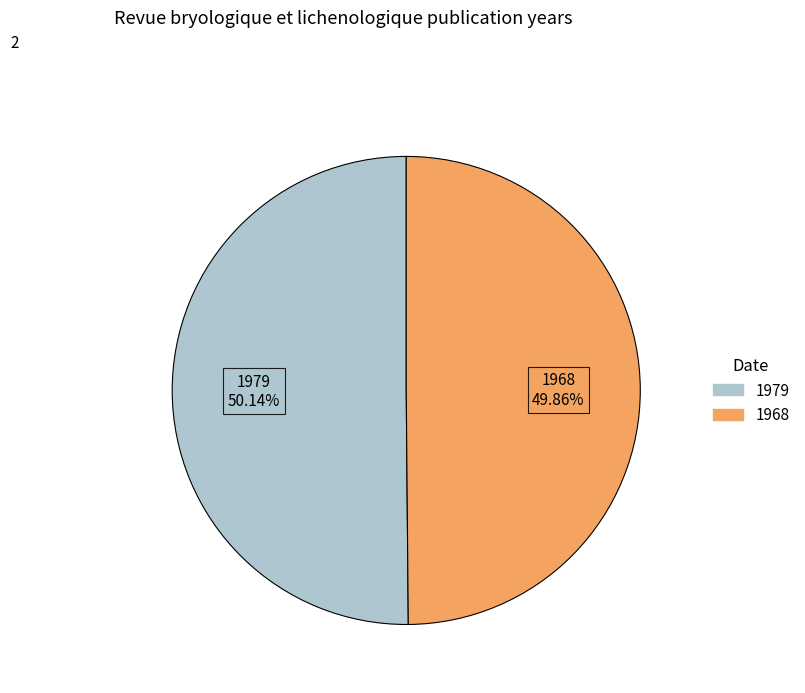

The 1979 slice represents 57% of the pie. True or false?

False